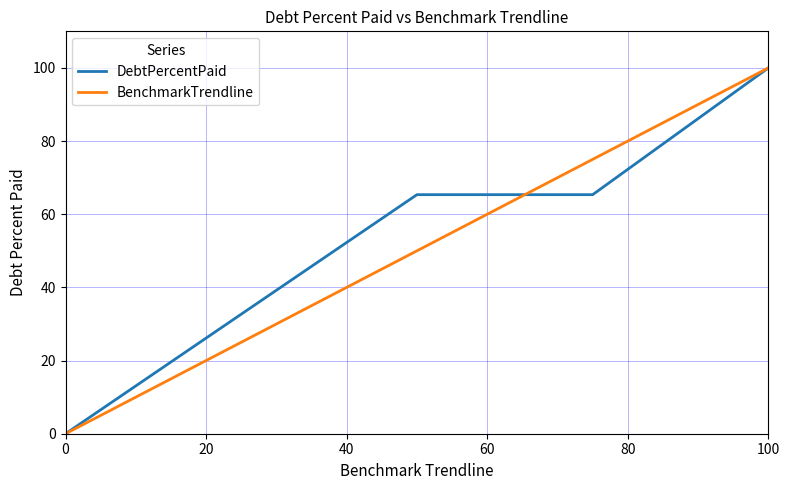

What is the maximum value shown in the chart?

100.0